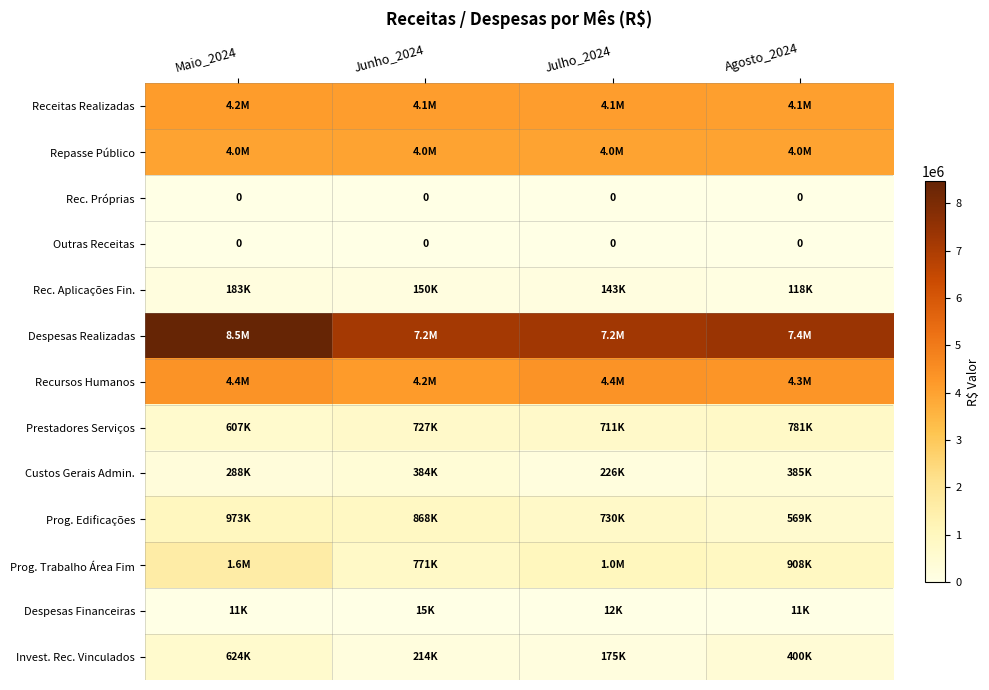

What value does the Prestadores Serviços series have at Agosto_2024?

781122.5